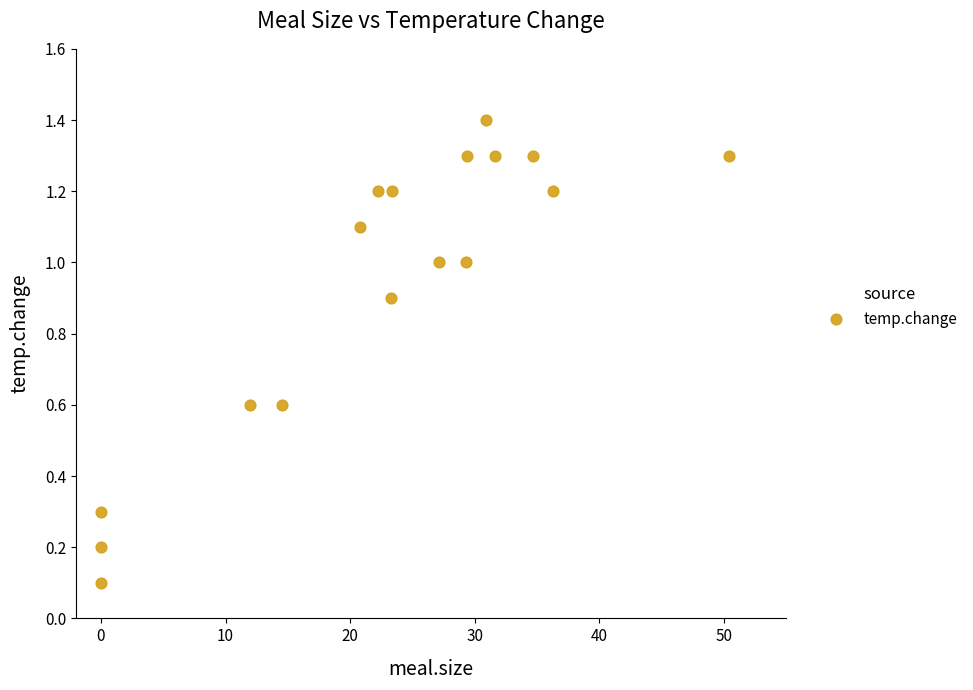

What is the range of Y values (max minus min)?

1.3